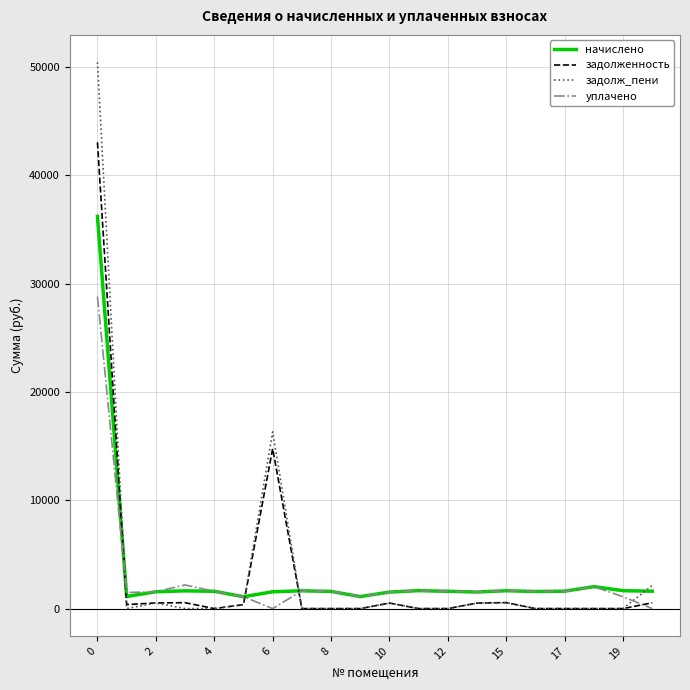

What is the maximum value shown in the chart?

50436.8